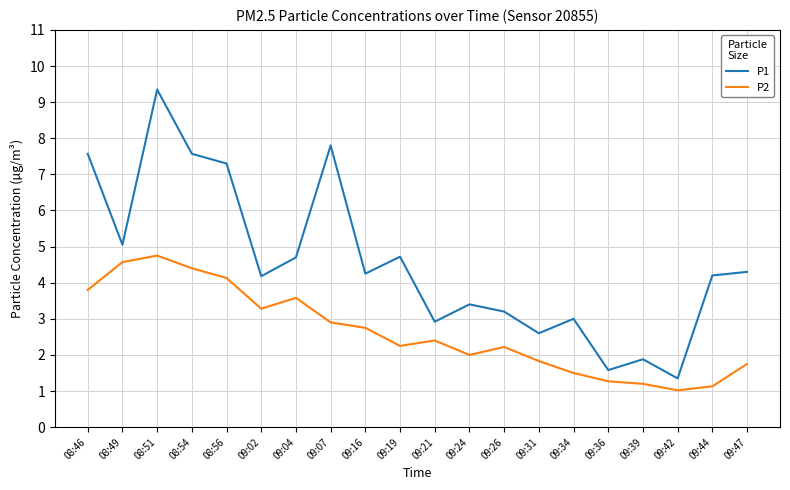

How many values in the P1 series are below 4?

8